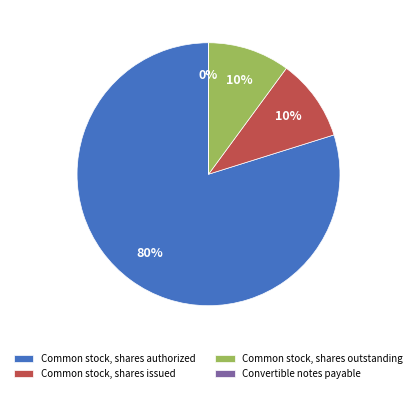

Do Common stock, shares authorized and Common stock, shares outstanding together represent more than half of the pie?

Yes